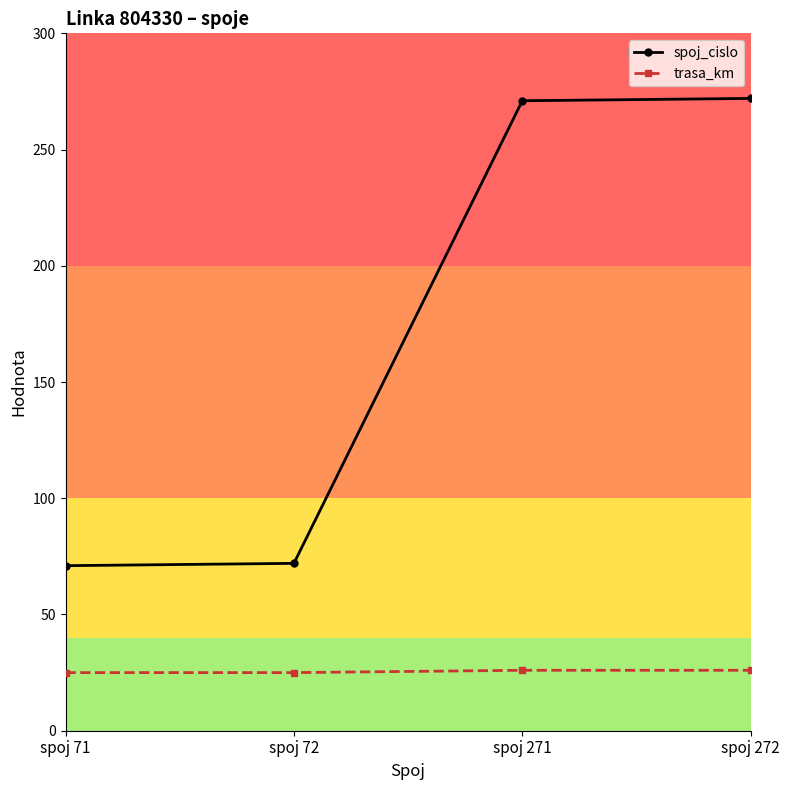

What is the value of the trasa_km point at the 1st from the left?

25